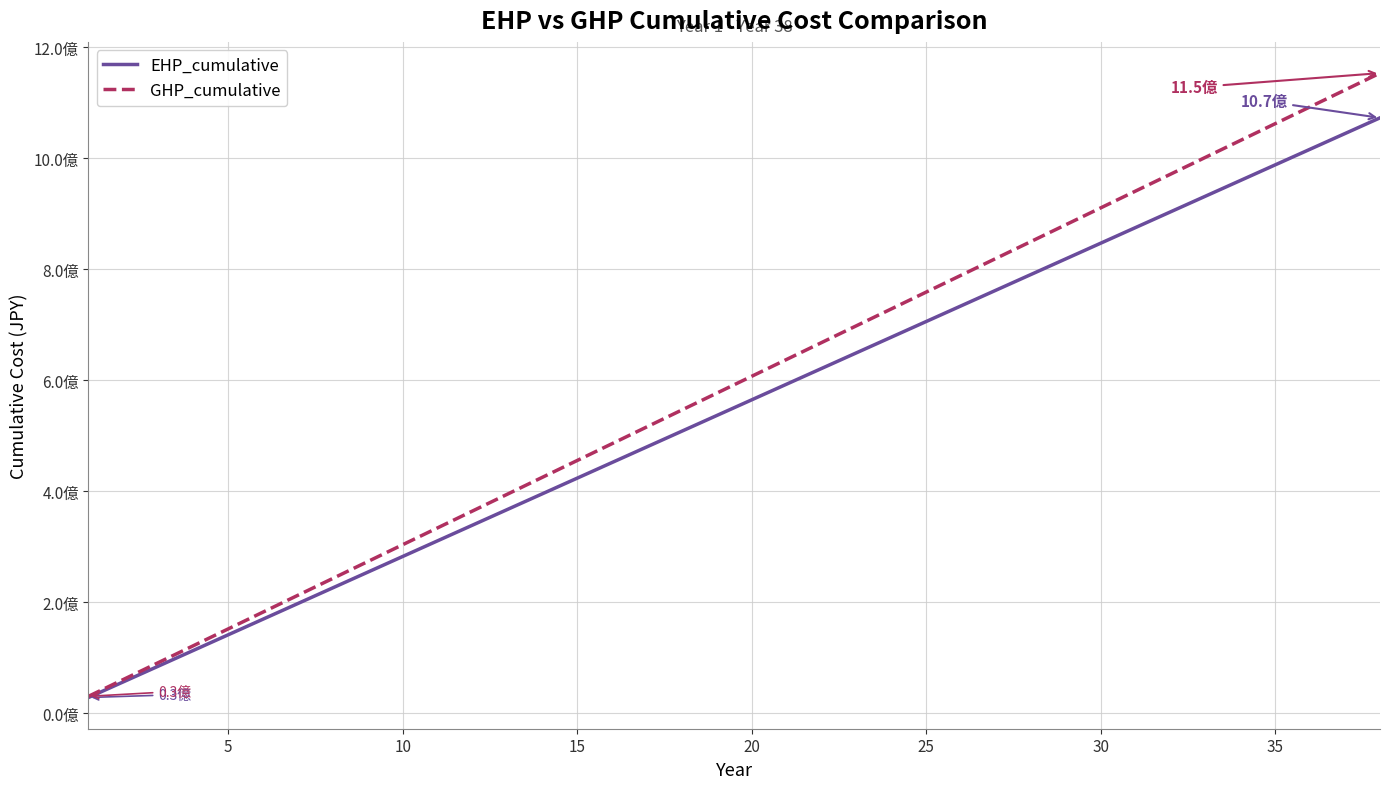

True or false: EHP_cumulative and GHP_cumulative cross at least once.

False